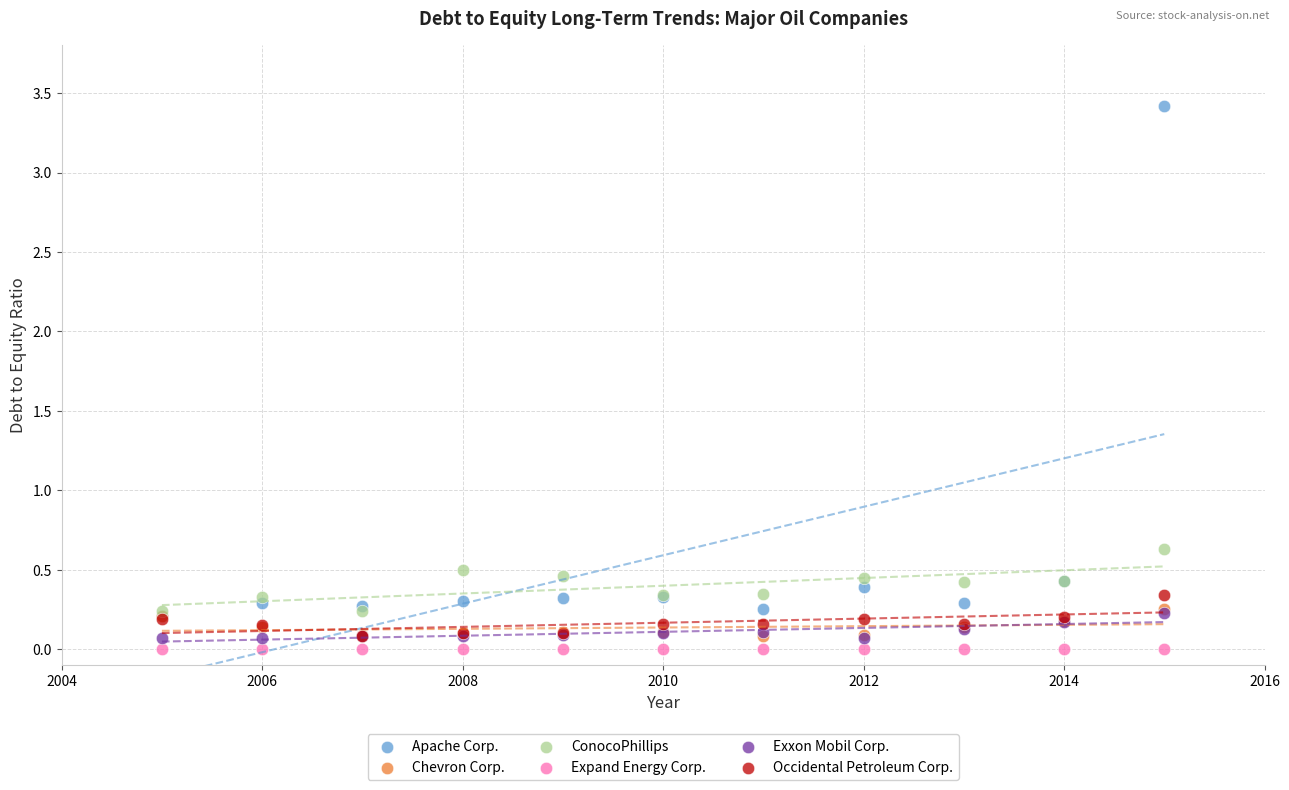

Across all series, what Y value is closest to 1?

0.6